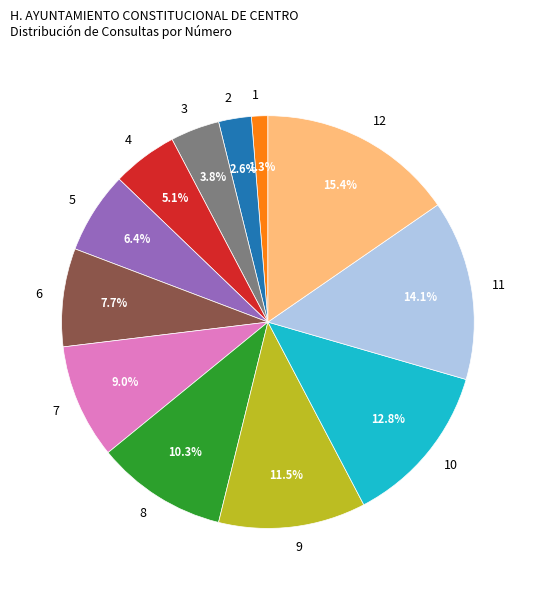

Is there a majority slice in this chart?

No